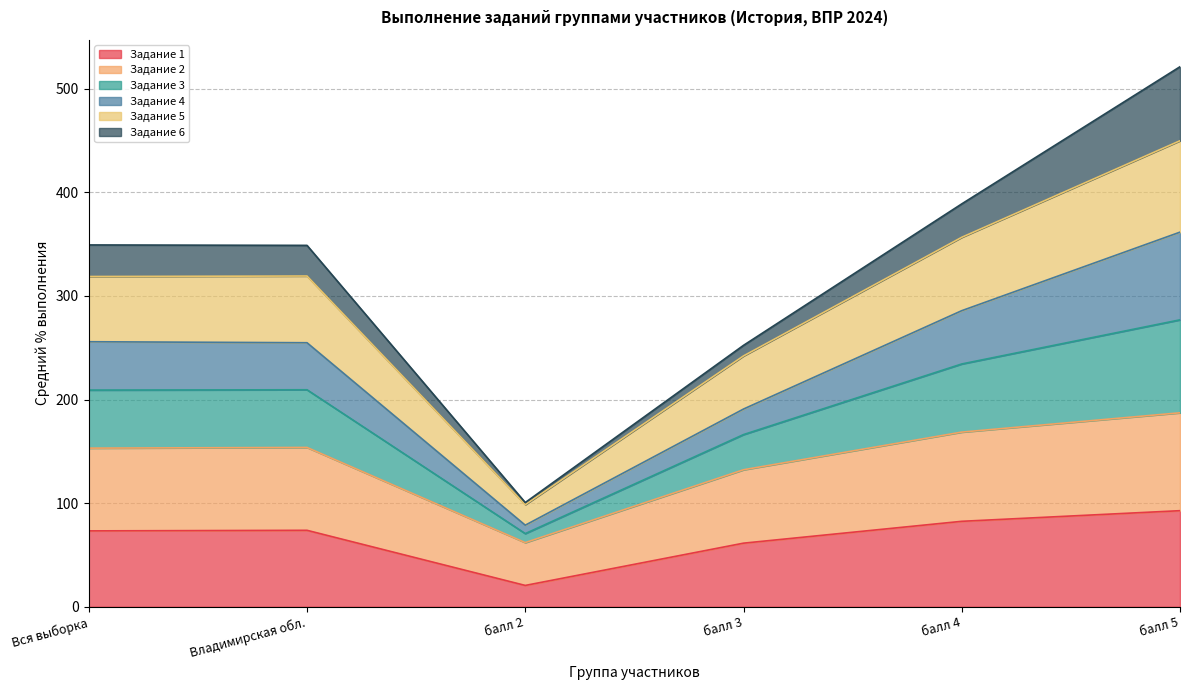

What is the total value across all series at балл 5?

521.2